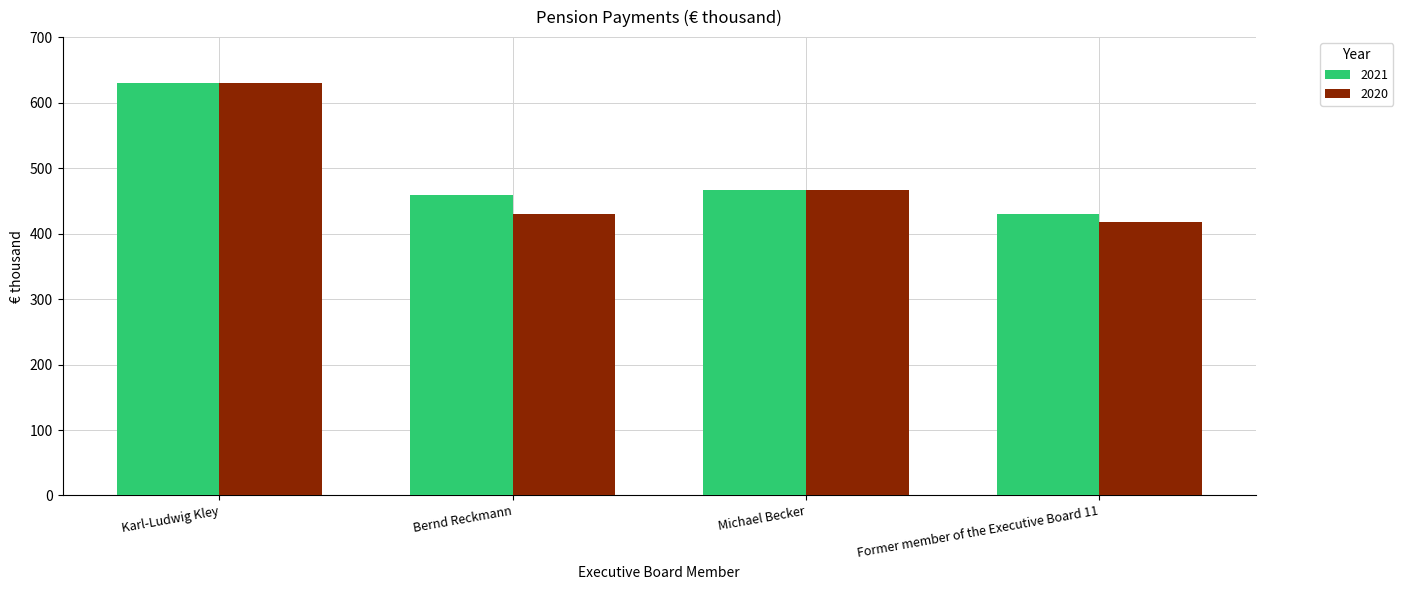

What is the label of the 3rd bar from the right?

Bernd Reckmann